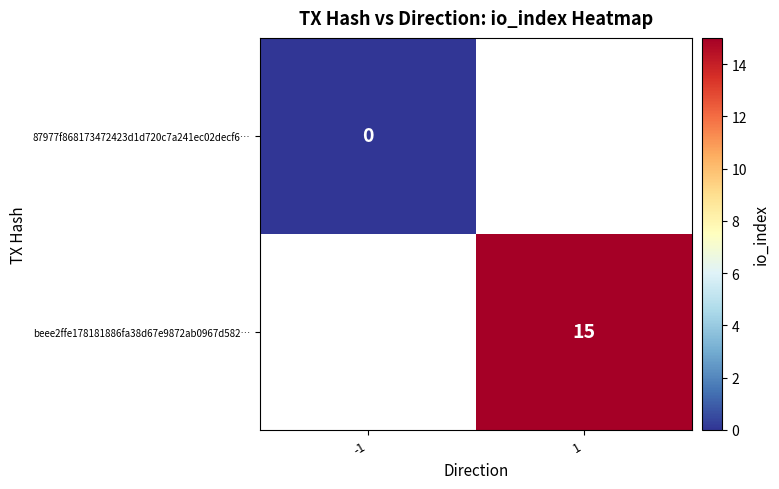

Is the value of 87977f868173472423d1d720c7a241ec02decf6… at -1 greater than the value of beee2ffe178181886fa38d67e9872ab0967d582… at 1?

No